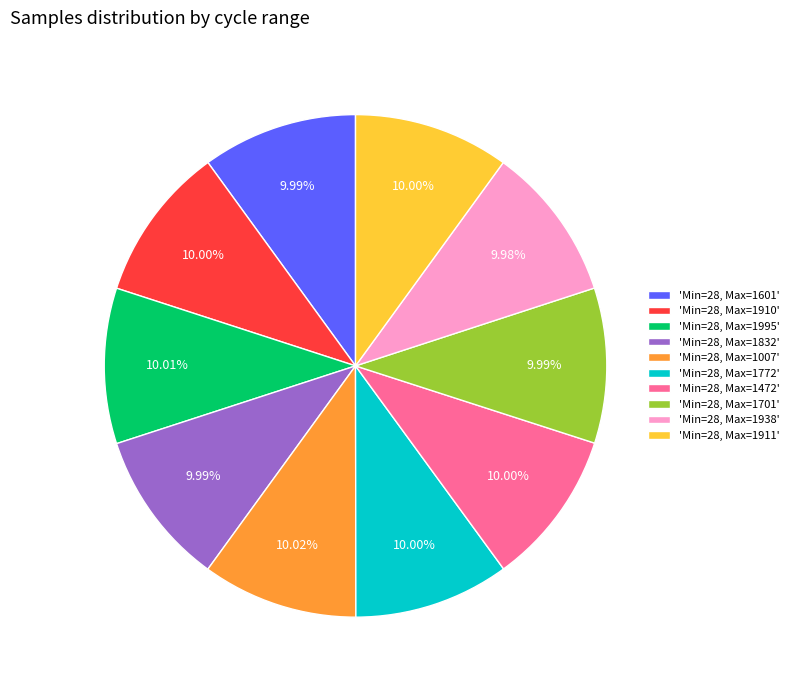

How many segments does this pie chart have?

10